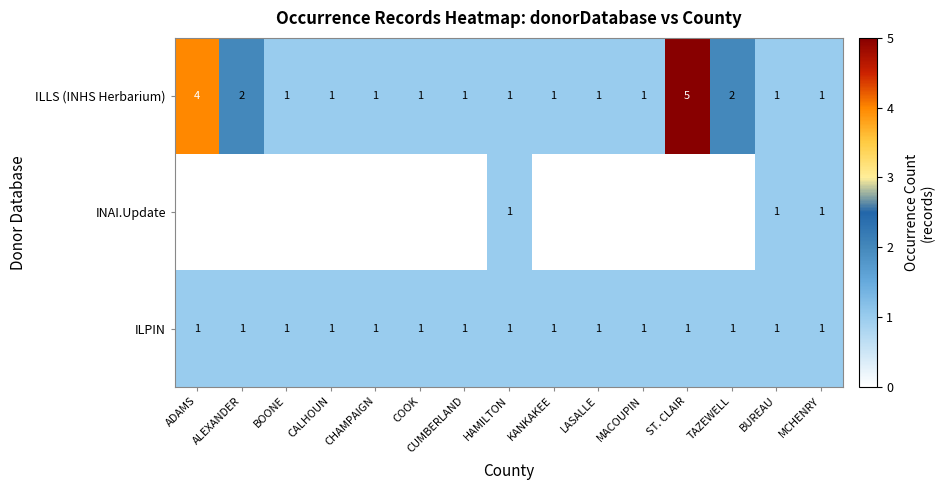

Is the value of ILPIN at BOONE greater than the value of ILLS (INHS Herbarium) at TAZEWELL?

No